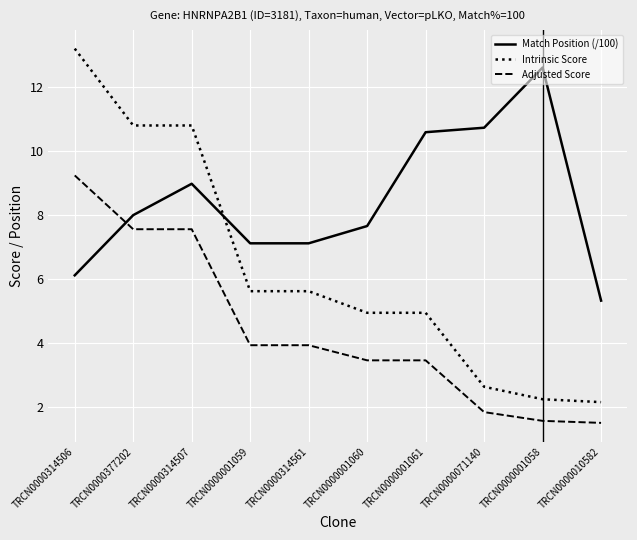

What are all the series names shown in the legend?

Match Position (/100), Intrinsic Score, Adjusted Score